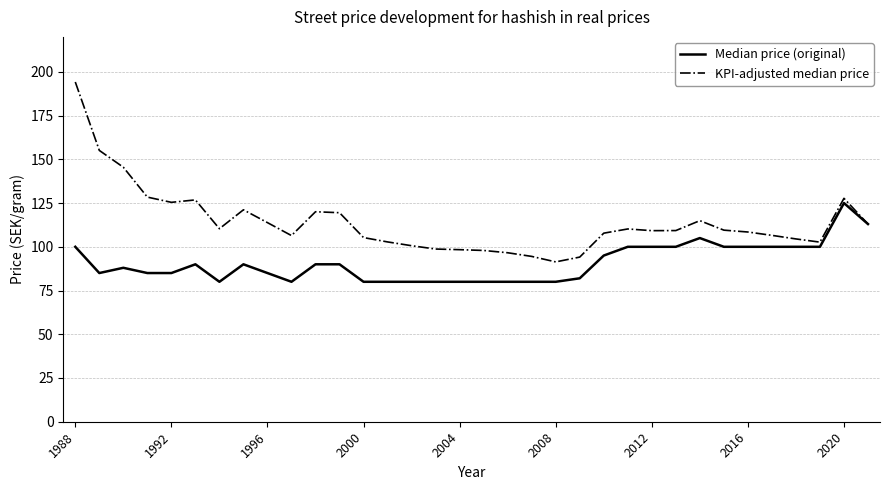

What are all the series names shown in the legend?

Median price (original), KPI-adjusted median price